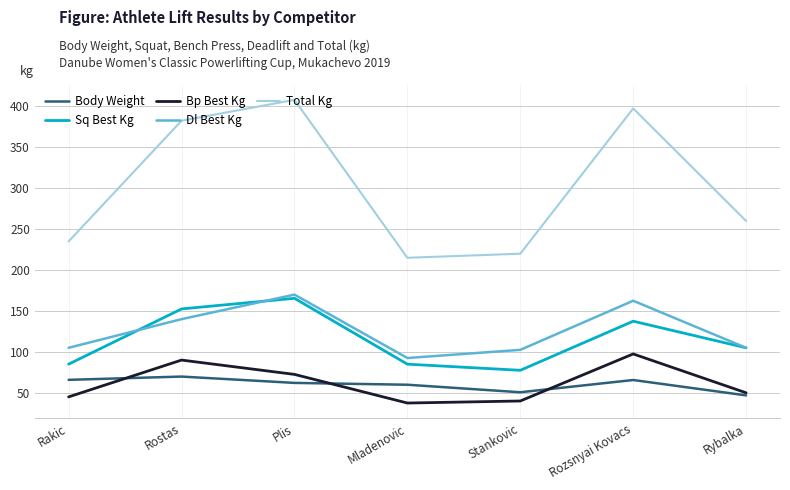

True or false: Sq Best Kg and Total Kg intersect in this chart.

False